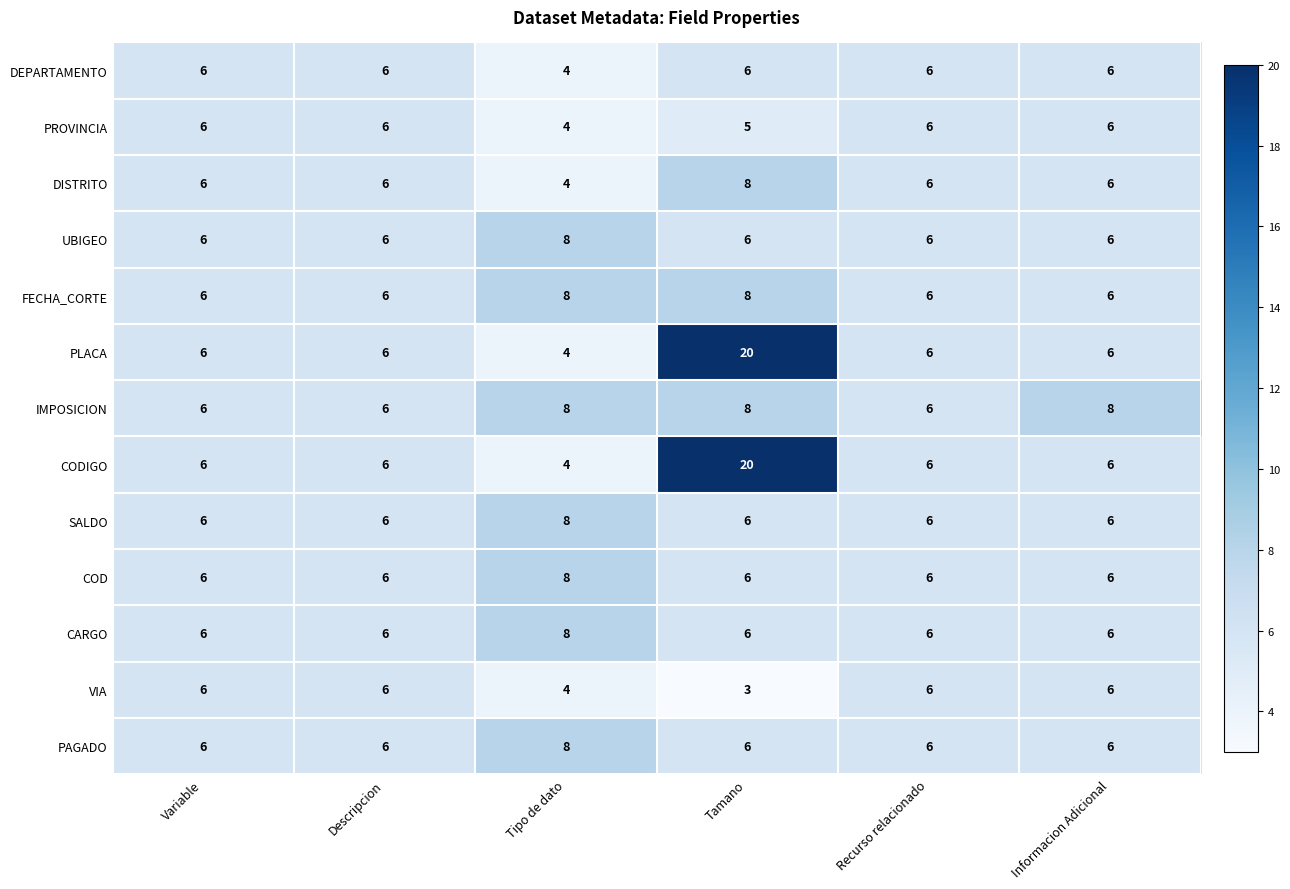

What is the smallest value displayed?

3